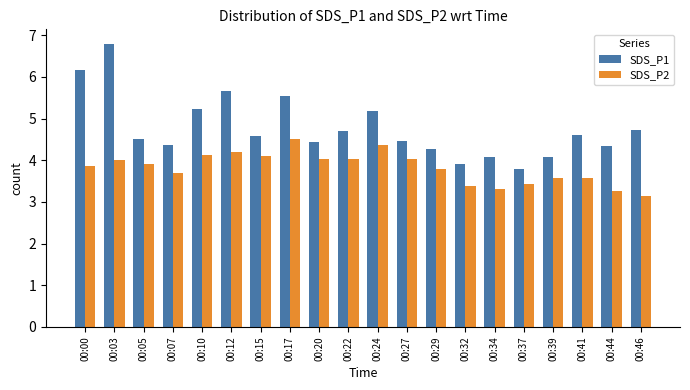

What is the average value of the SDS_P1 series?

4.8